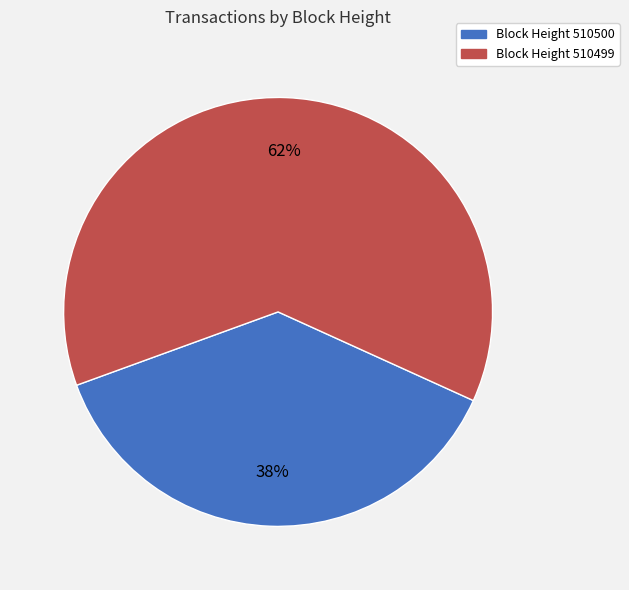

To the nearest percent, what is the average slice percentage?

50%